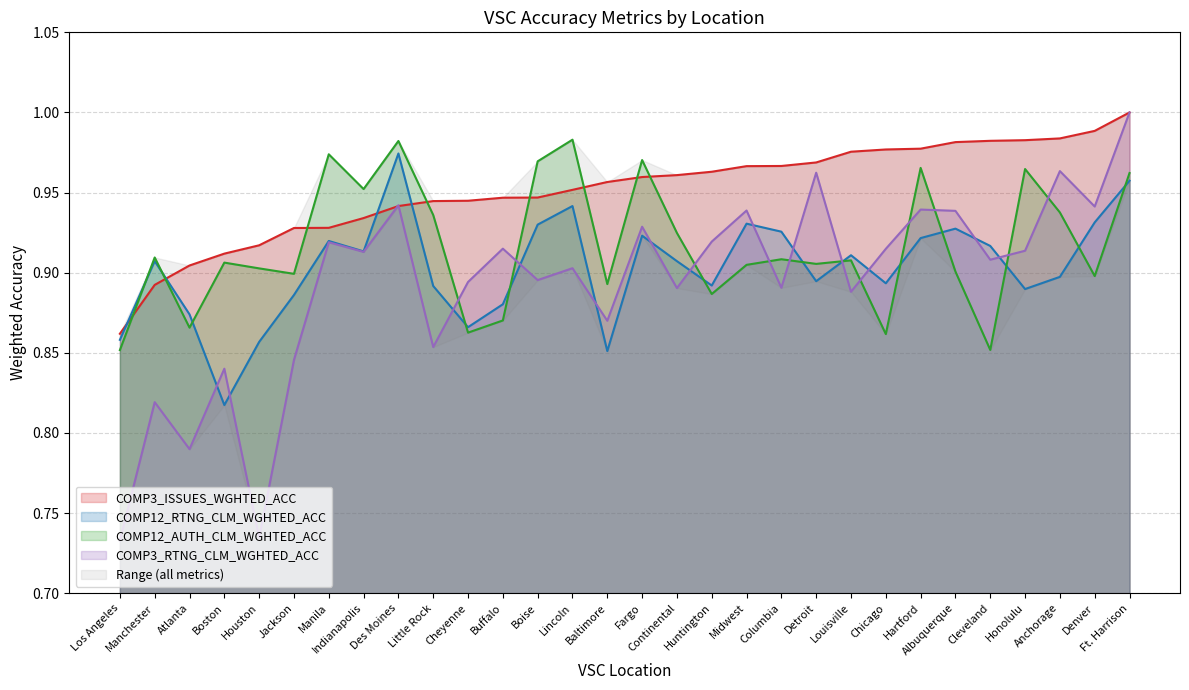

True or false: COMP12_AUTH_CLM_WGHTED_ACC and COMP3_RTNG_CLM_WGHTED_ACC intersect in this chart.

True